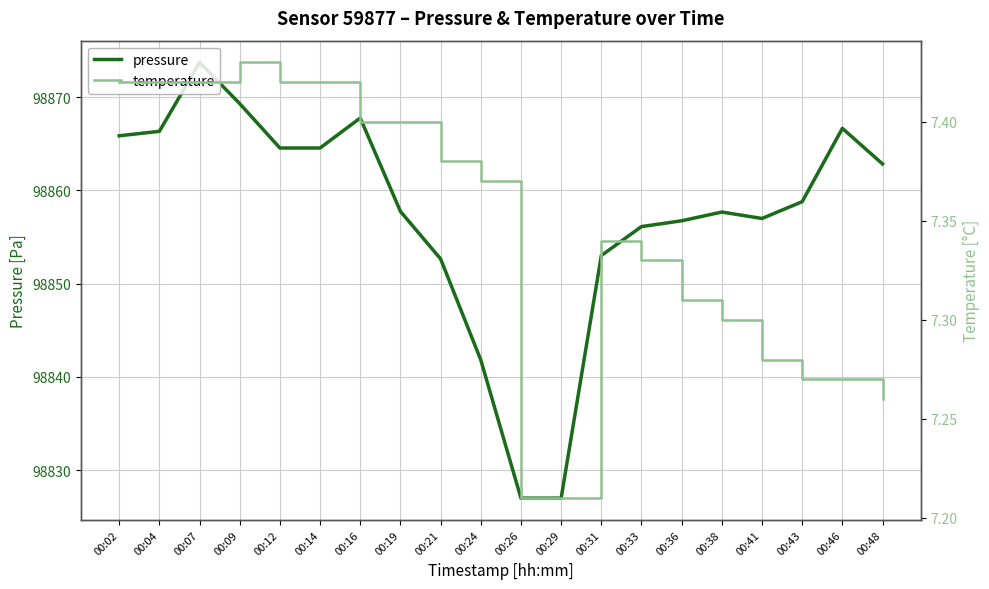

At how many categories does at least one series exceed 42620?

20